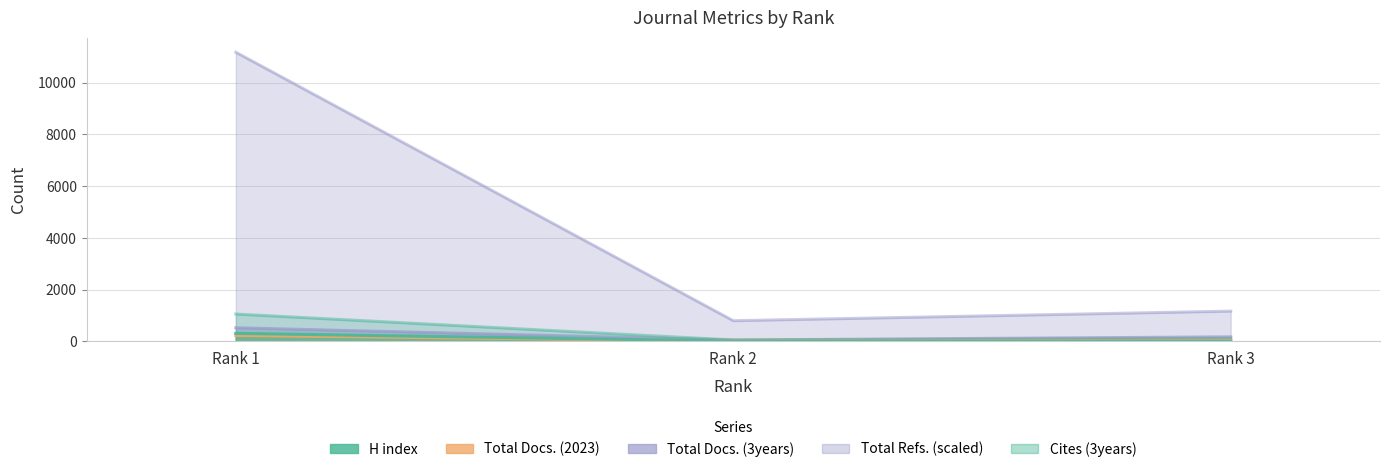

What is the value of the H index point at the 1st from the left?

313